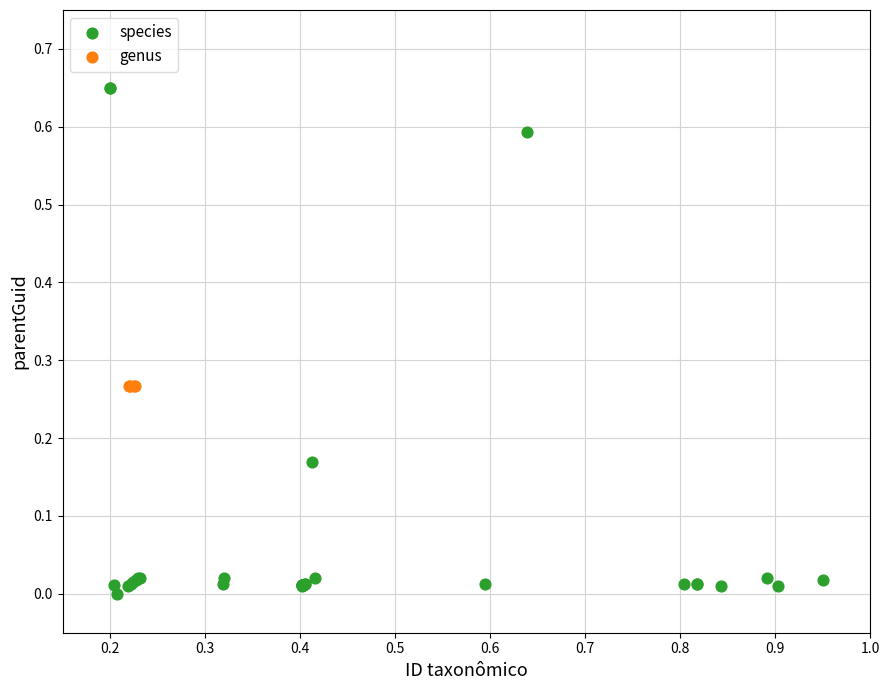

Which series reaches the maximum Y coordinate?

species